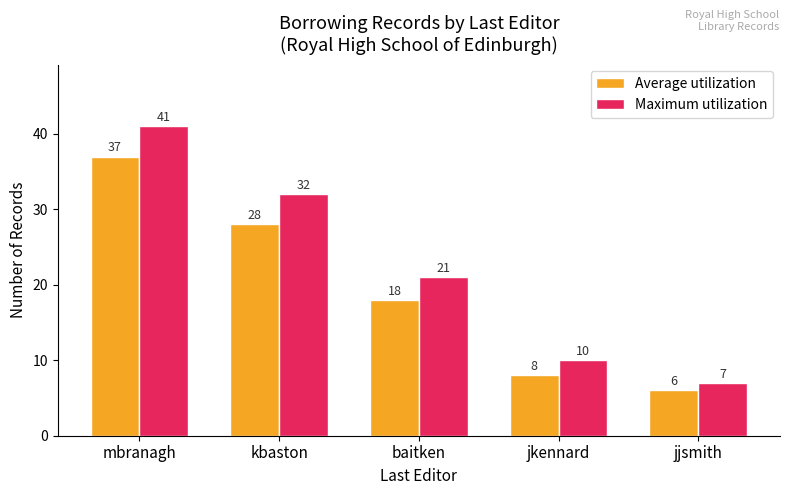

What is the total value across all series at jkennard?

18